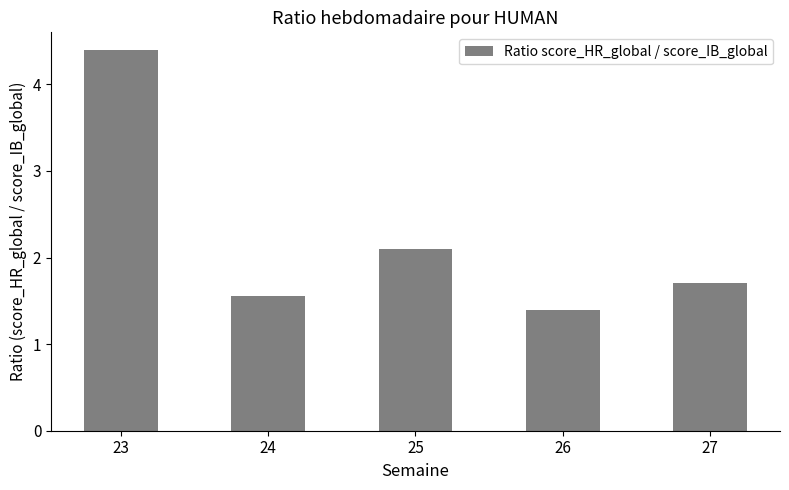

What is the difference between the maximum and minimum values?

3.0